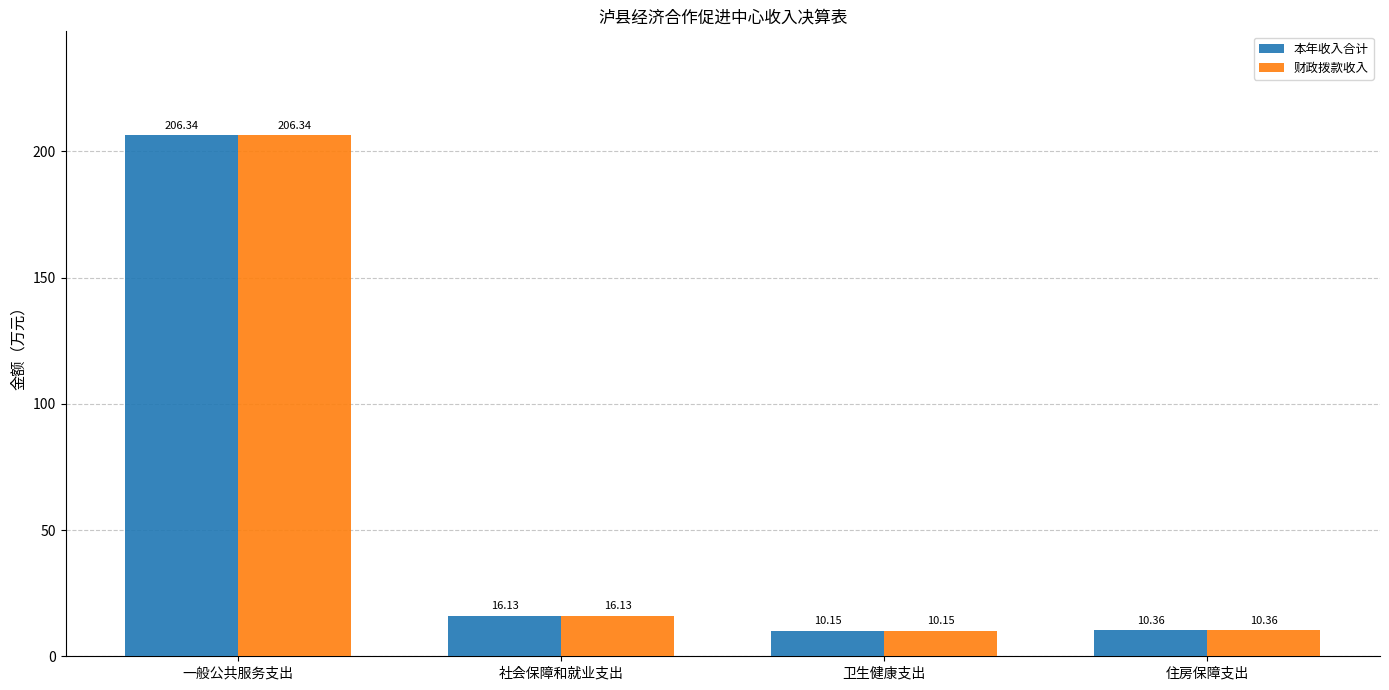

How many data points in 本年收入合计 are above 16?

2